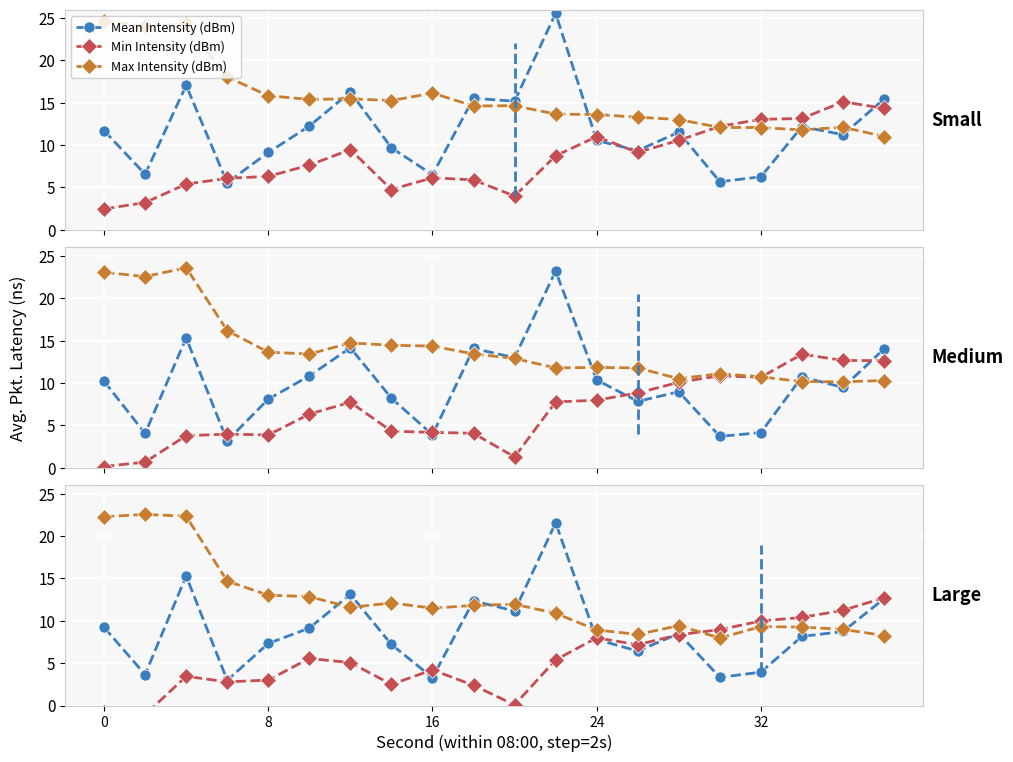

True or false: Min Intensity (dBm) has a value of 4.2 at 8.

True